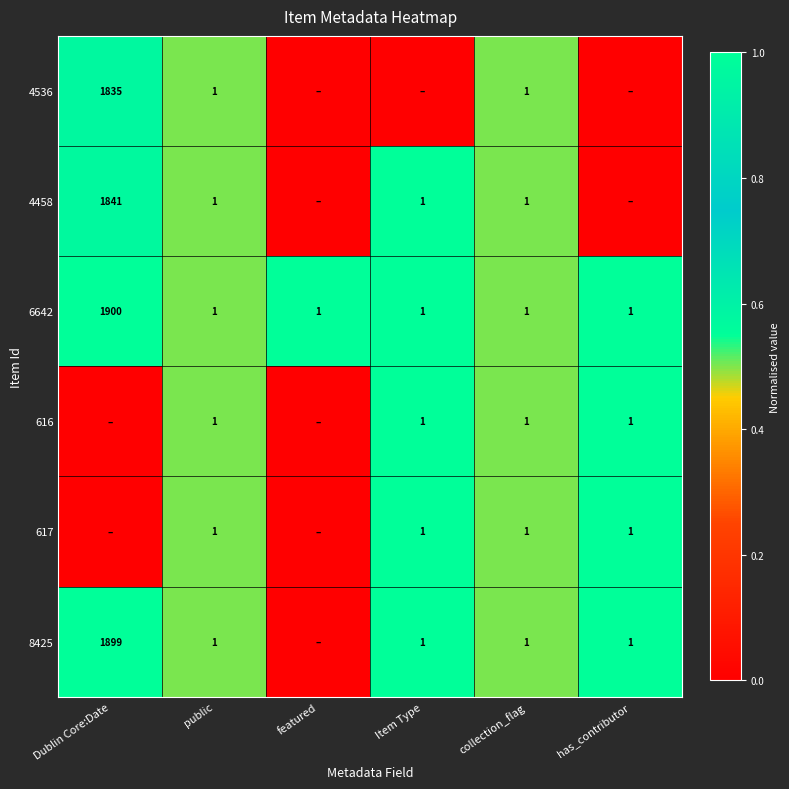

True or false: 6642 has a value of 0.2 at public.

False